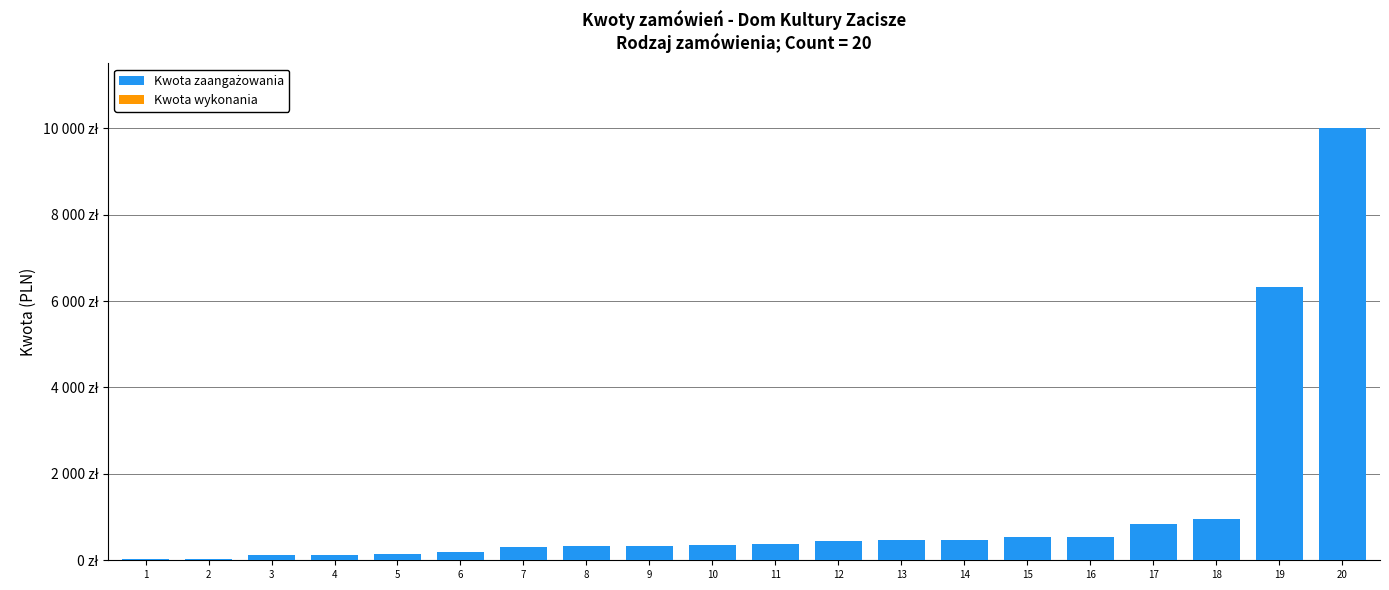

At which category does the chart reach its peak across all series?

20